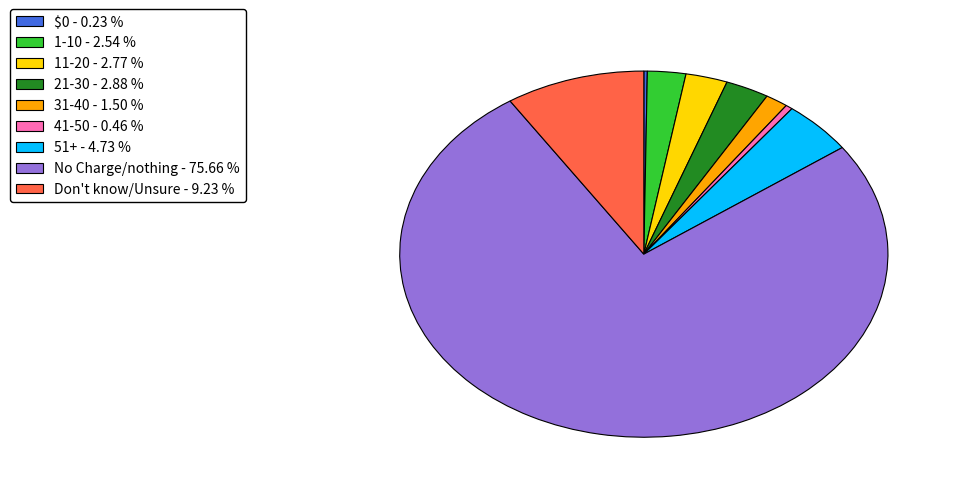

Between No Charge/nothing - 75.66 % and Don't know/Unsure - 9.23 %, which is larger?

No Charge/nothing - 75.66 %